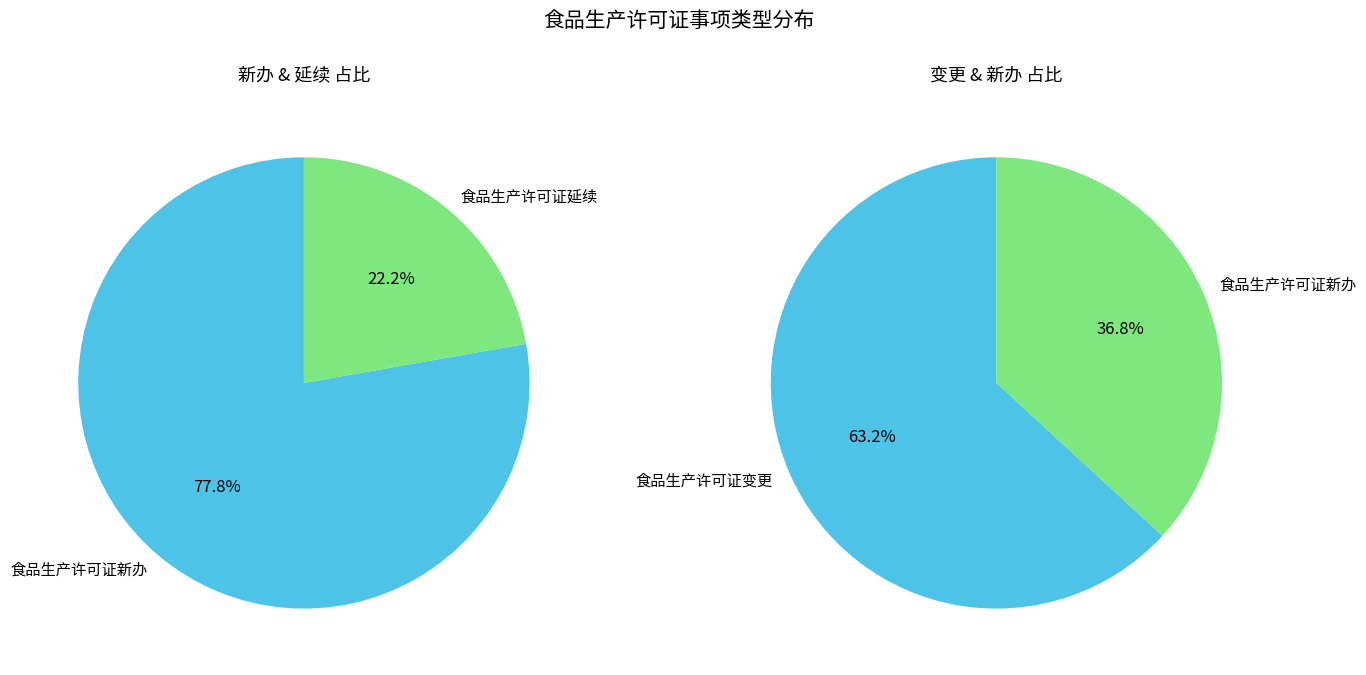

Rank the categories by value from highest to lowest.

食品生产许可证变更, 食品生产许可证新办, 食品生产许可证延续